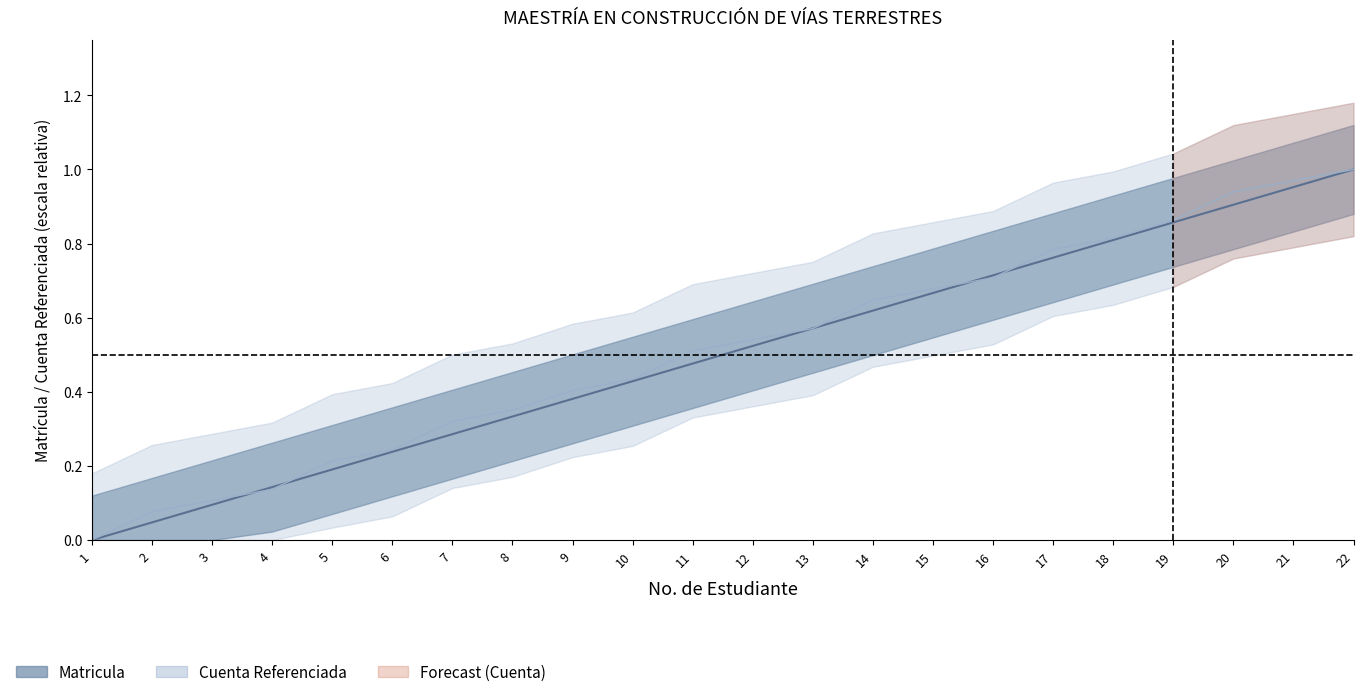

True or false: cuenta and matricula cross at least once.

True